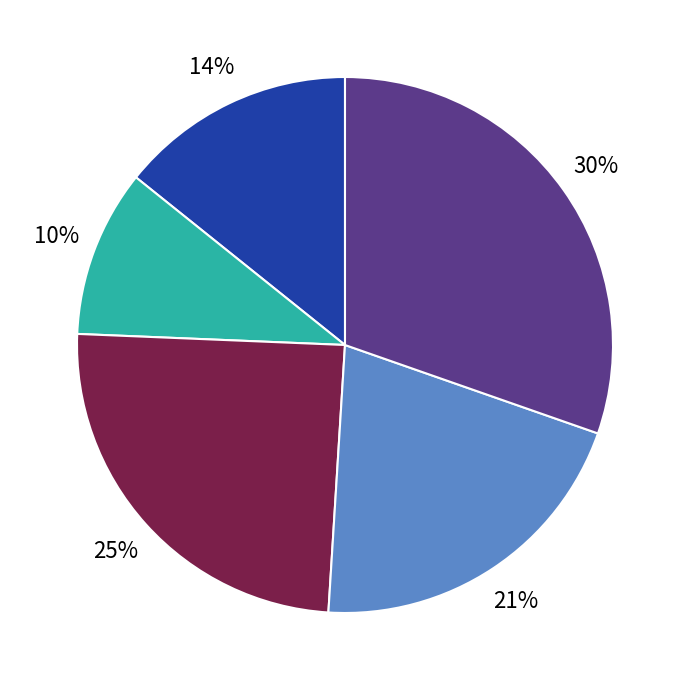

How many slices are in this pie chart?

5